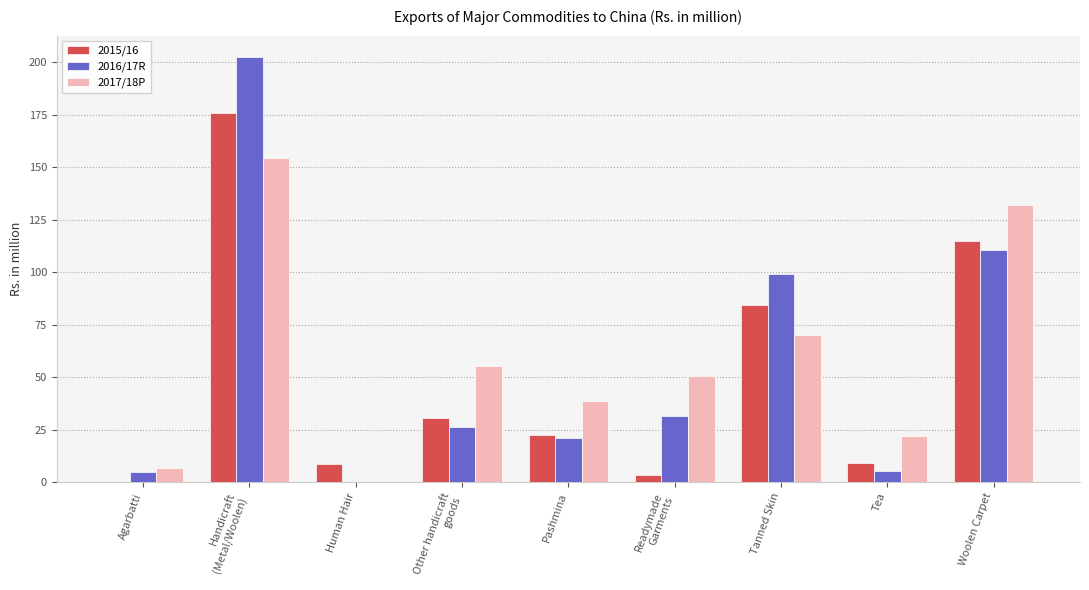

What is the sum of all 2015/16 values?

449.3